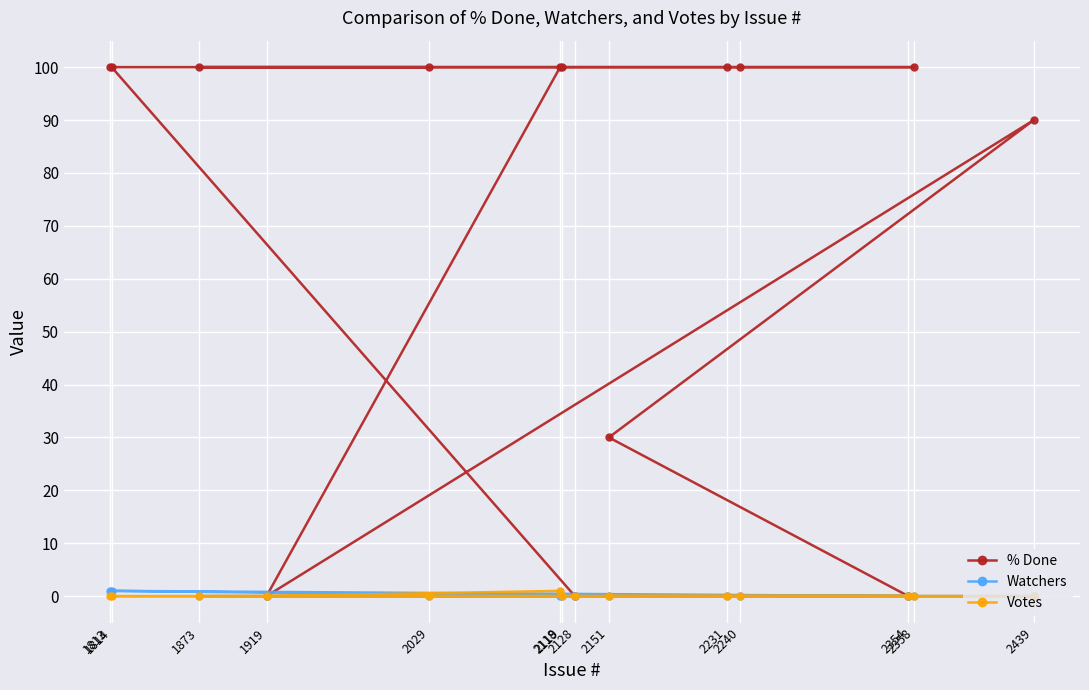

The value of Votes at 2358 is 0. True or false?

True